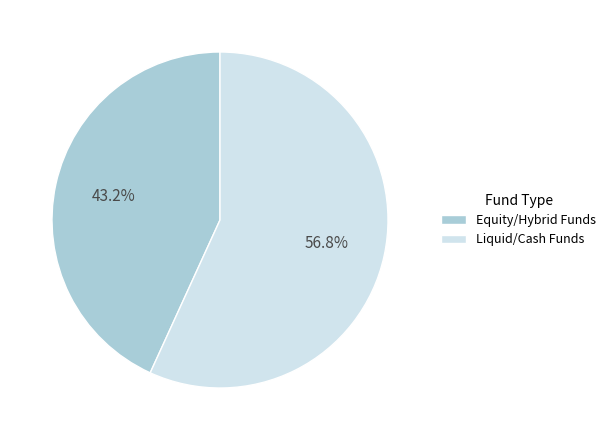

To the nearest percent, what is the difference between the largest and smallest slice percentages?

14%